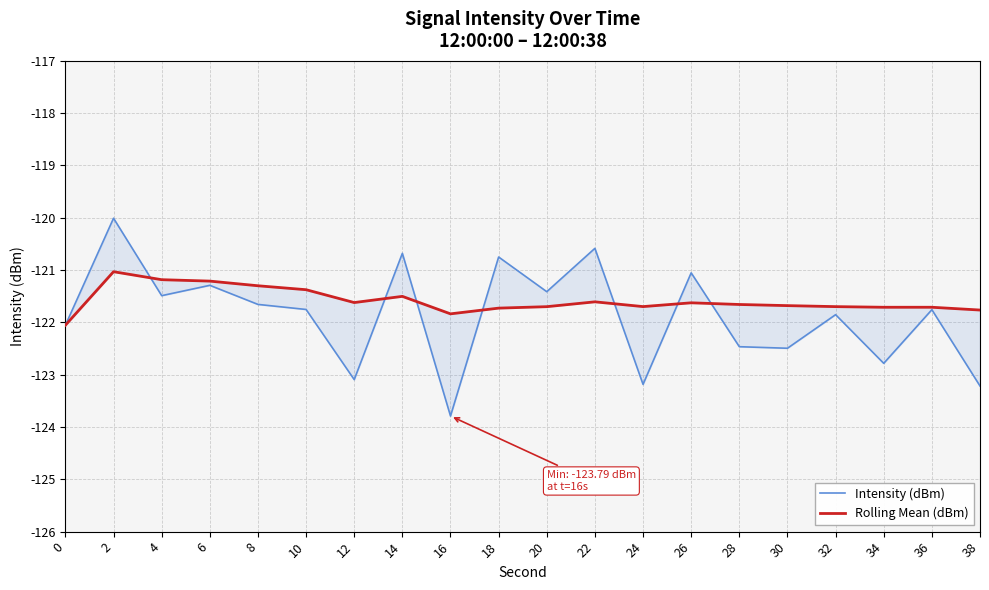

Does the chart have visible grid lines?

Yes